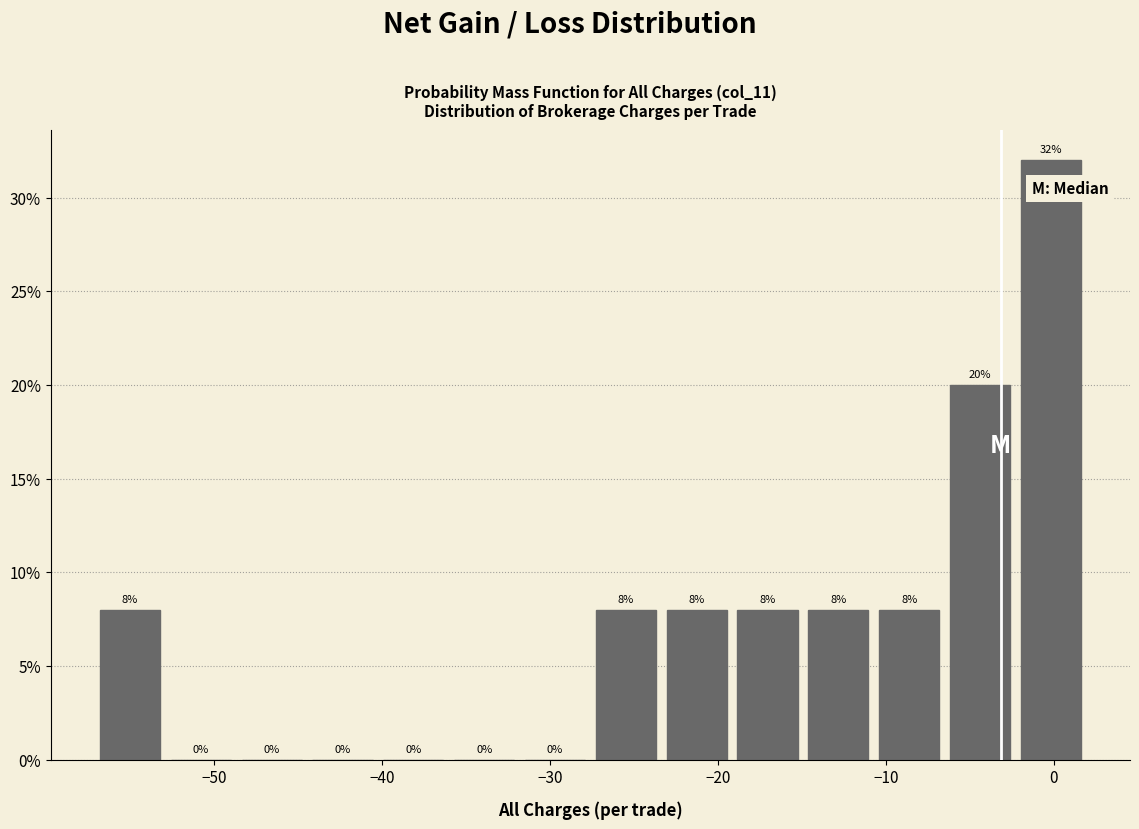

Reading left to right, transcribe this chart: for each bar, give the range it covers on the x-axis and its height. The bar edges are not printed on the chart, so give them approximately, as read against the axis.

-57 to -53: 8
-53 to -49: 0
-49 to -44: 0
-44 to -40: 0
-40 to -36: 0
-36 to -32: 0
-32 to -28: 0
-28 to -23: 8
-23 to -19: 8
-19 to -15: 8
-15 to -11: 8
-11 to -6: 8
-6 to -2: 20
-2 to 2: 32